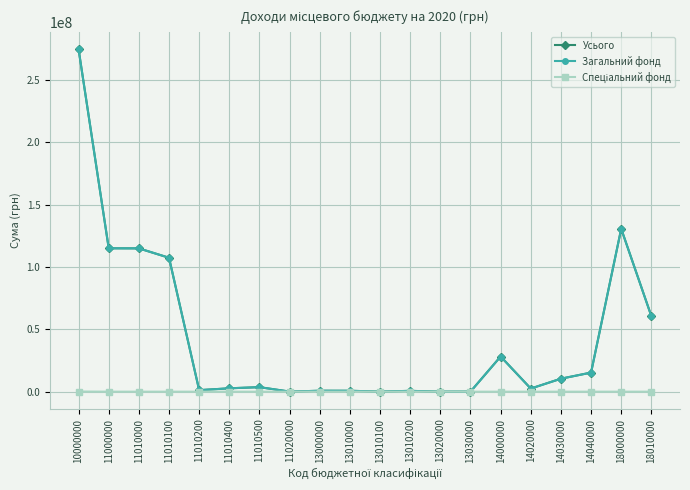

At which category is the sum across all series the highest?

10000000